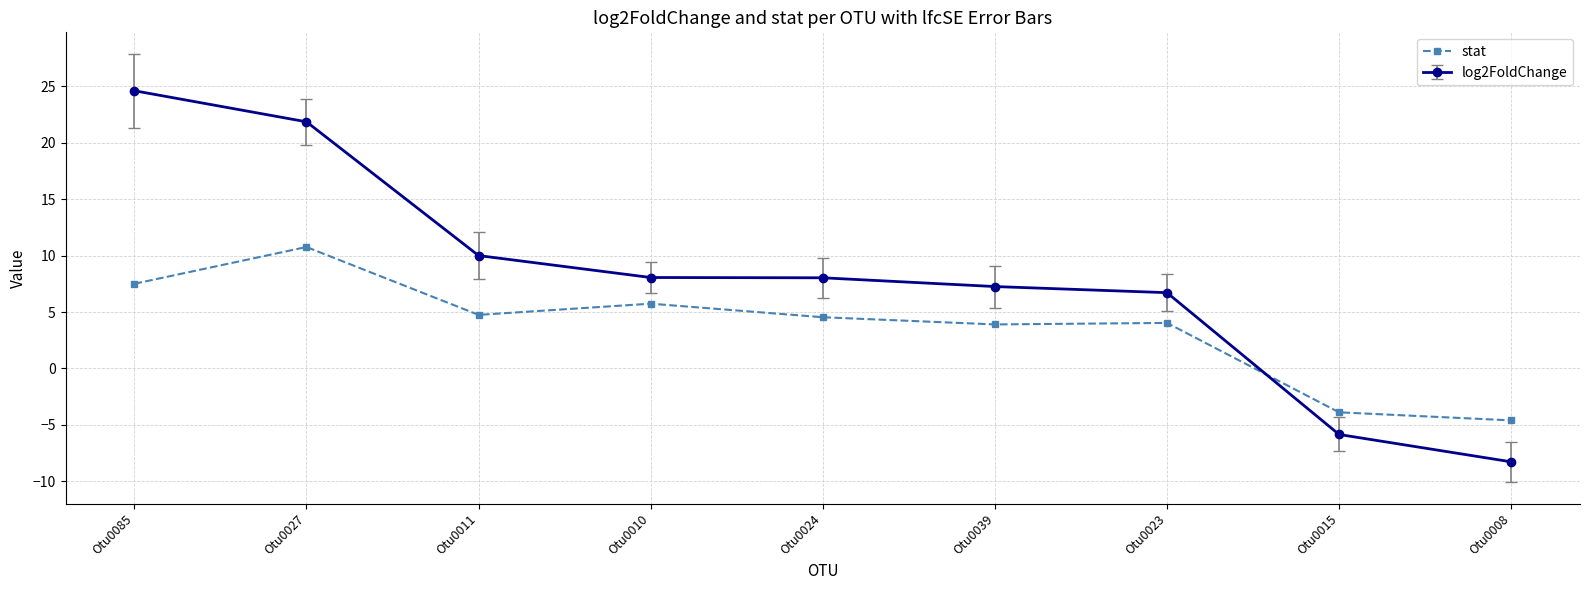

What is the total value across all series at Otu0085?

32.1